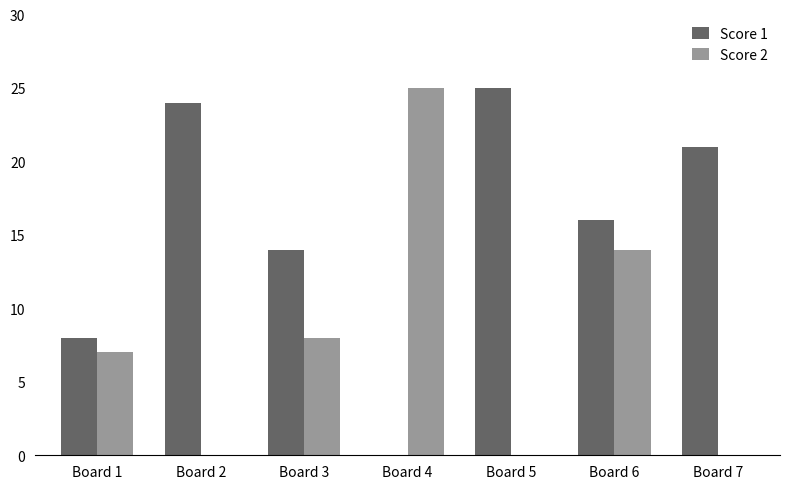

How many values in Score 1 are above zero?

6